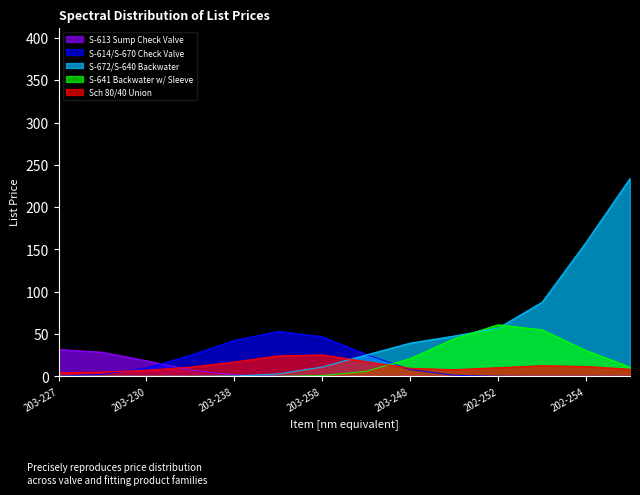

How many values in the Sch 80/40 Union series are below 10?

7